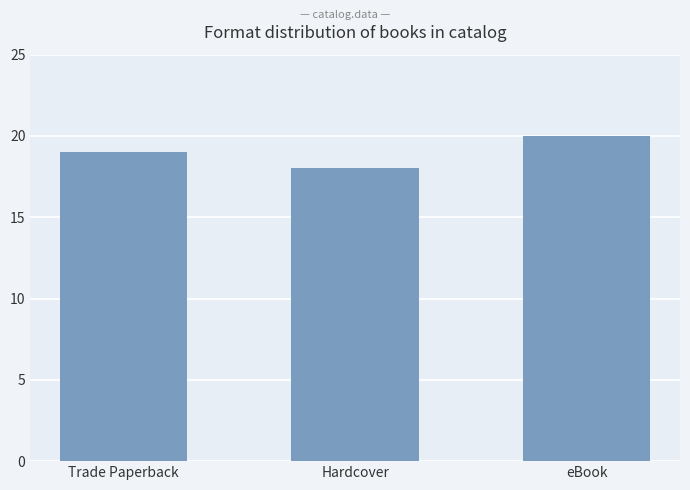

How many categories are shown in the chart?

3